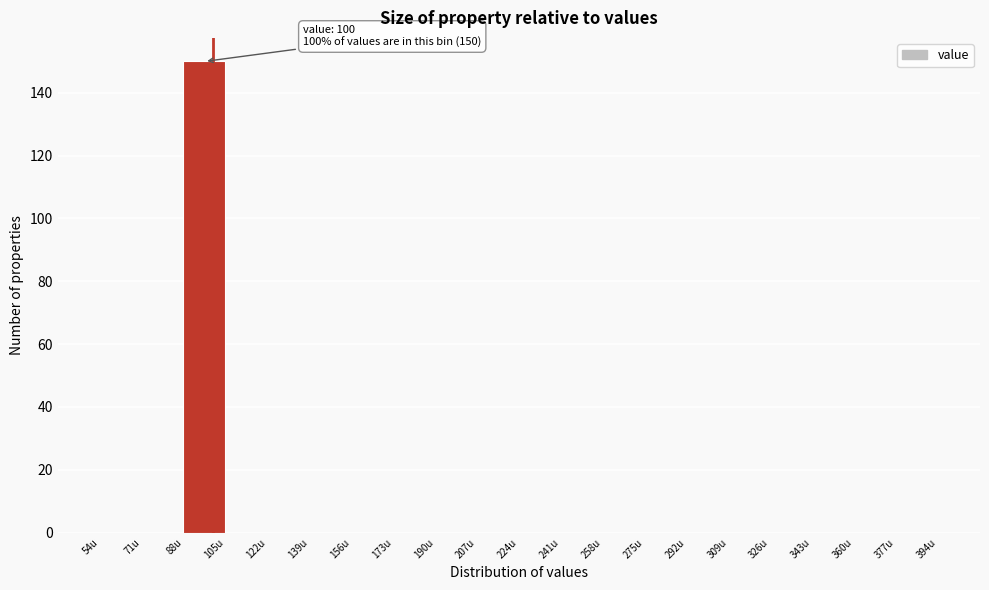

Over which range of the x-axis is the bar tallest?

88 to 105